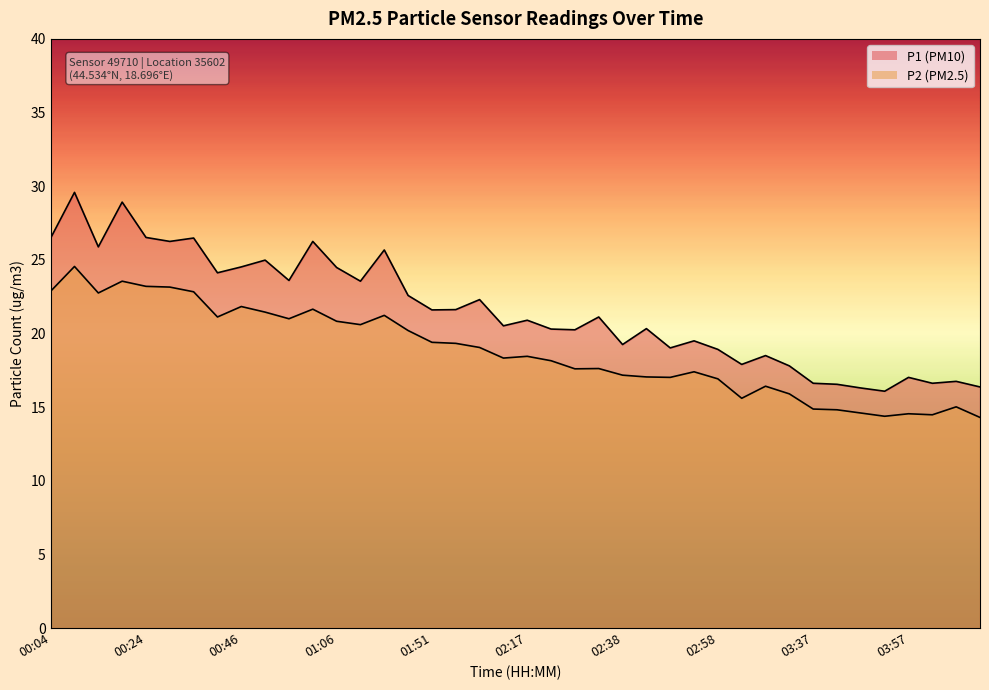

How many data points in P2 are above 18?

22